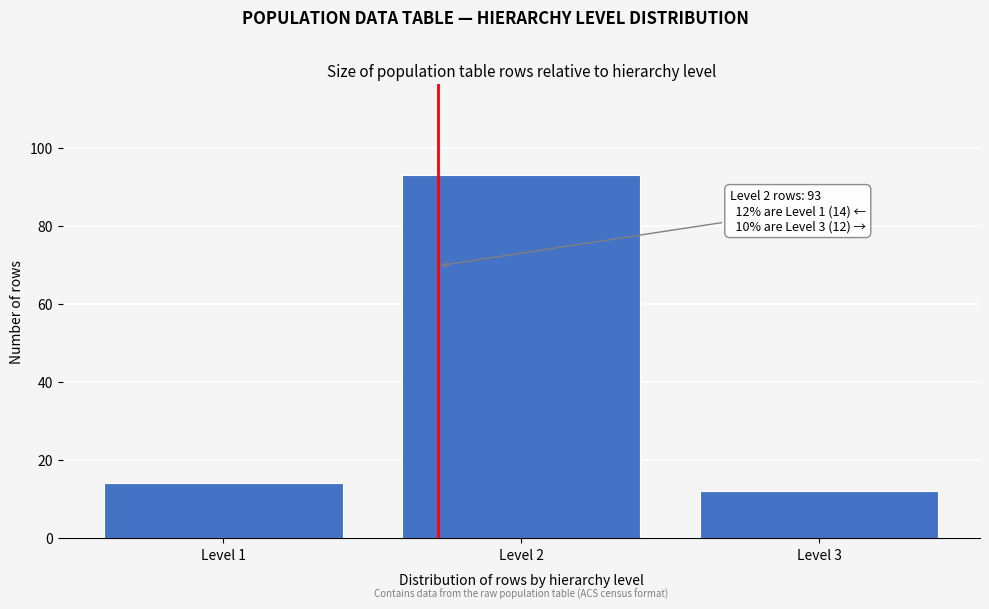

Reading left to right, transcribe all the data shown in this chart.

14	93	12